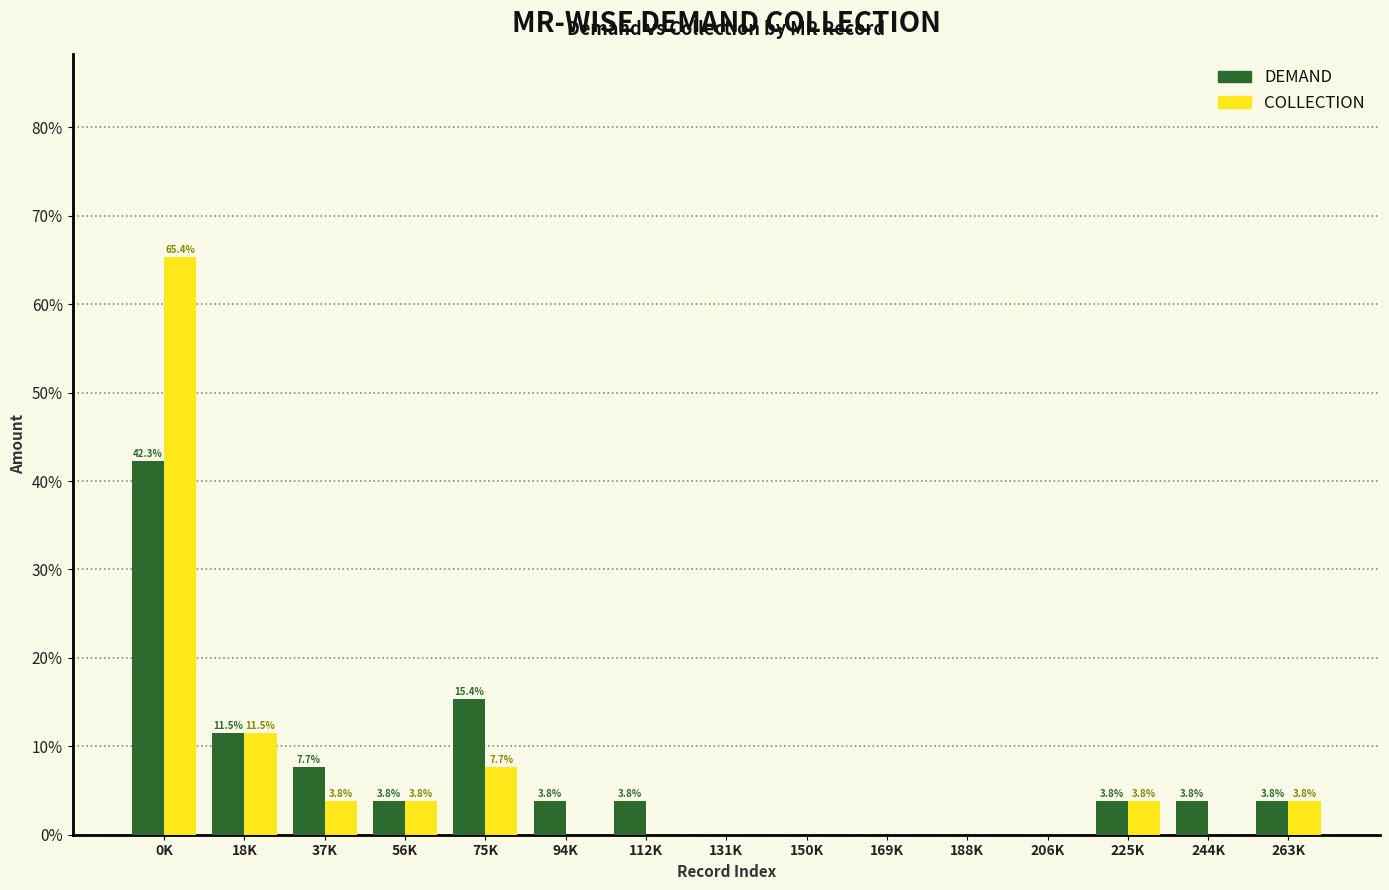

Reading left to right, extract all data points from this chart.

DEMAND: 0K=42.3	18K=11.5	37K=7.7	56K=3.8	75K=15.4	94K=3.8	112K=3.8	131K=0.0	150K=0.0	169K=0.0	188K=0.0	206K=0.0	225K=3.8	244K=3.8	263K=3.8
COLLECTION: 0K=65.4	18K=11.5	37K=3.8	56K=3.8	75K=7.7	94K=0.0	112K=0.0	131K=0.0	150K=0.0	169K=0.0	188K=0.0	206K=0.0	225K=3.8	244K=0.0	263K=3.8